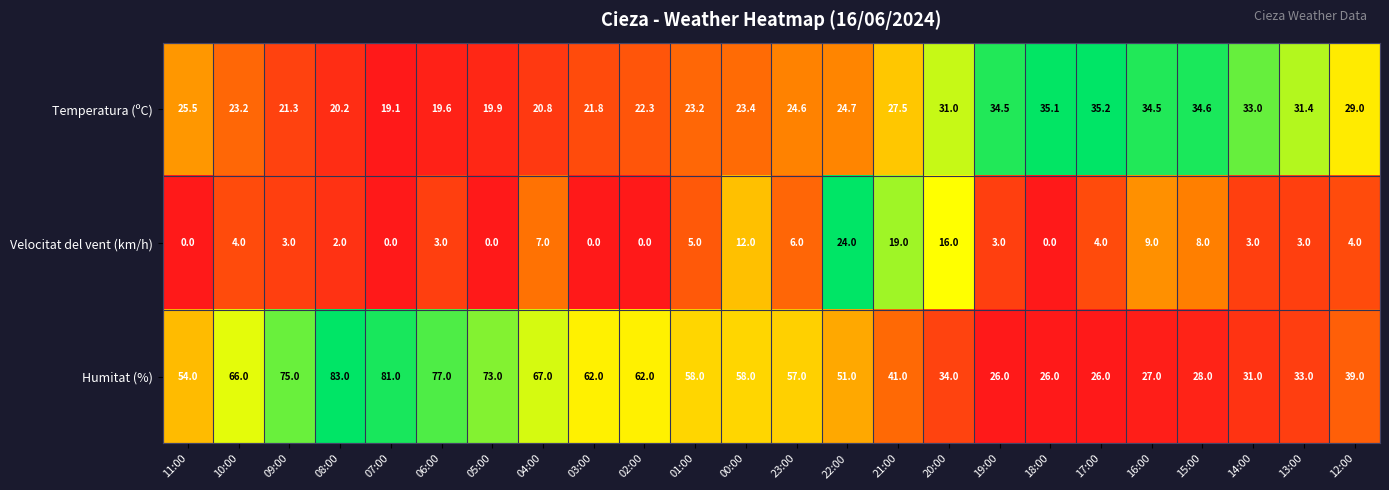

What is the difference between the Temperatura (ºC) values at 03:00 and 19:00?

12.7